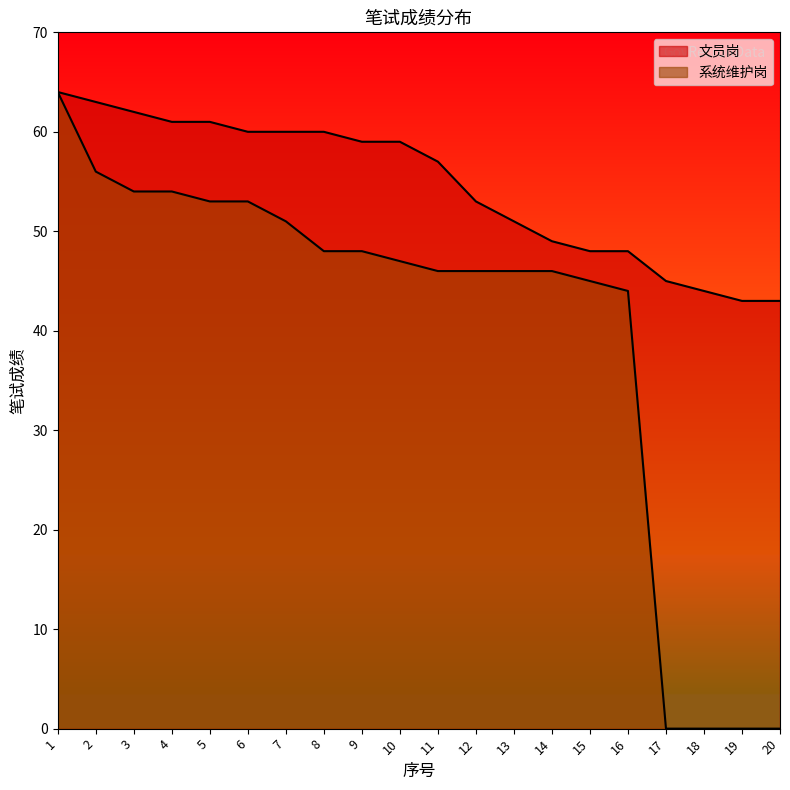

What is the value of the 系统维护岗 point at the 11th from the left?

46